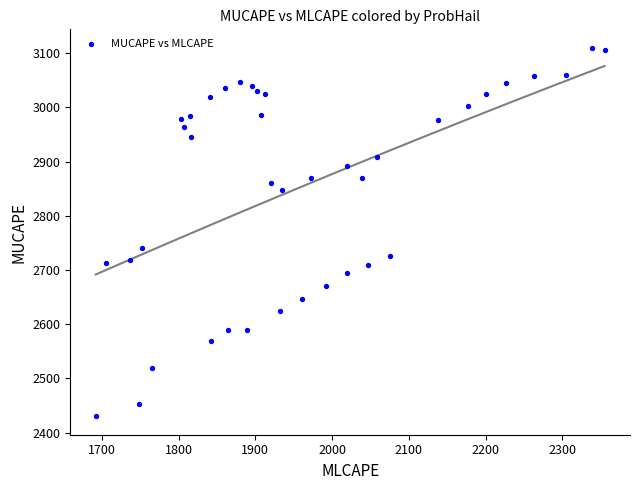

What is the range of Y values (max minus min)?

680